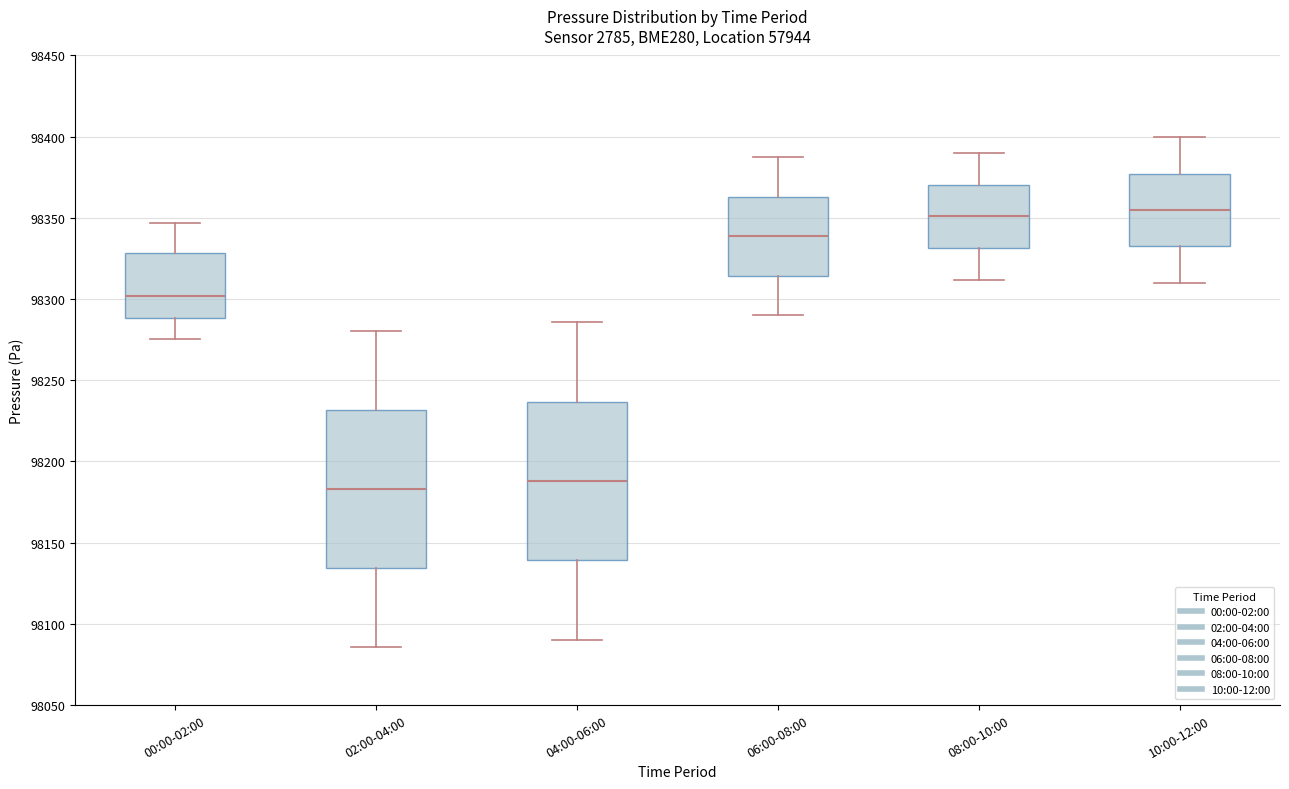

Where does the upper whisker of the box for 00:00-02:00 end on the y-axis? The values are not printed on the chart, so give them approximately, as read against the axis.

98345